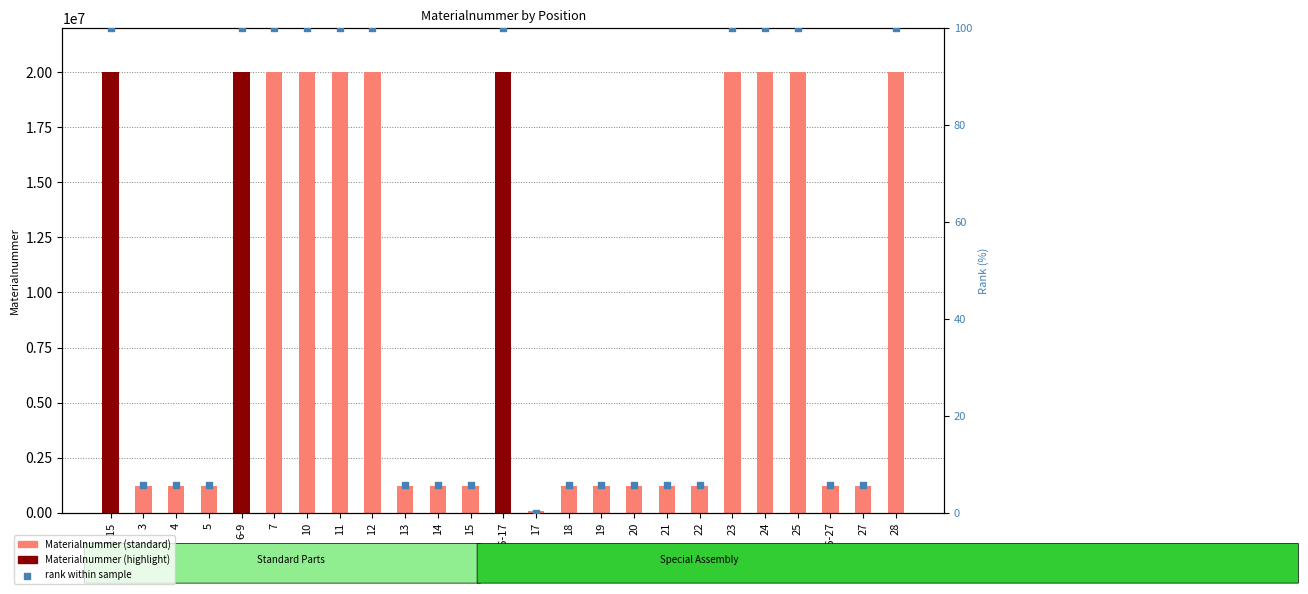

What is the total value across all series at 28?

20002460.0